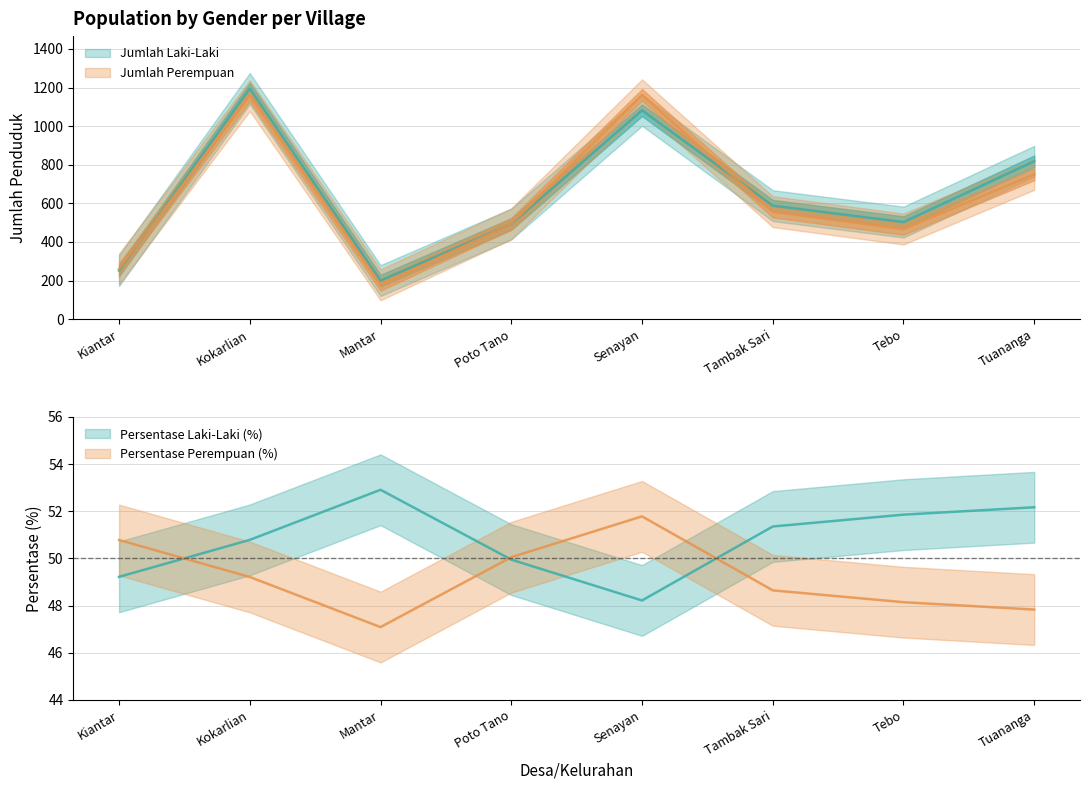

At which label is Jumlah Perempuan closest to 670?

Tuananga